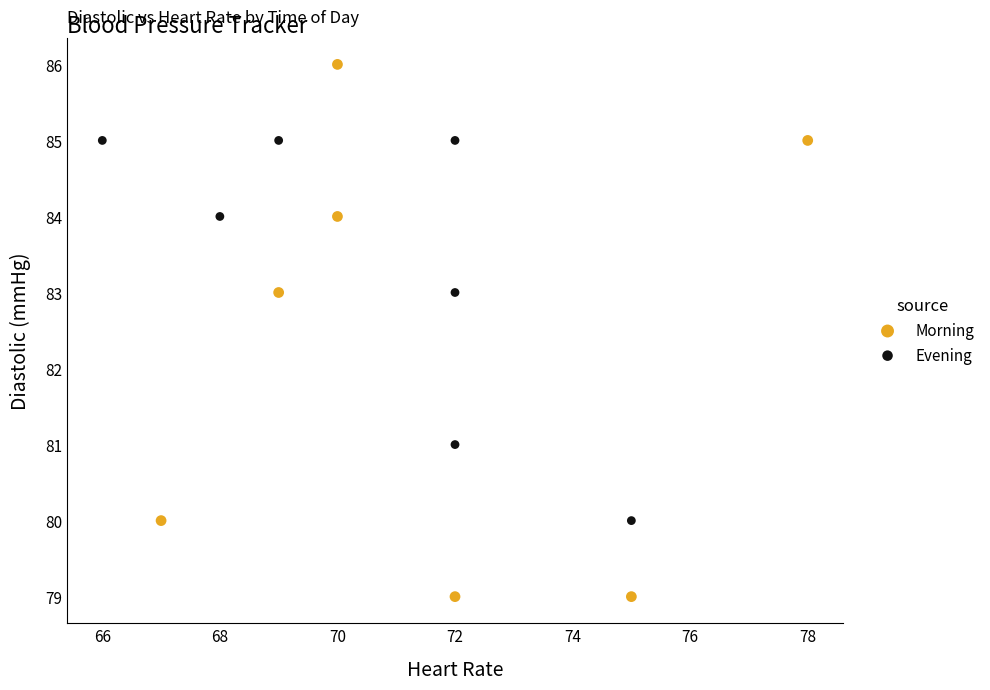

Which series has the largest Y range (max minus min)?

Morning